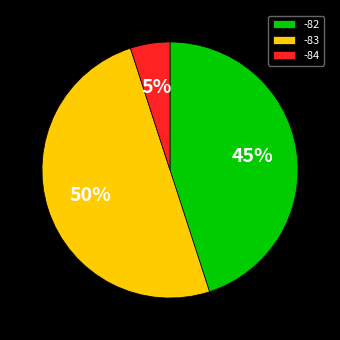

Which category has the smallest portion of the pie?

-84